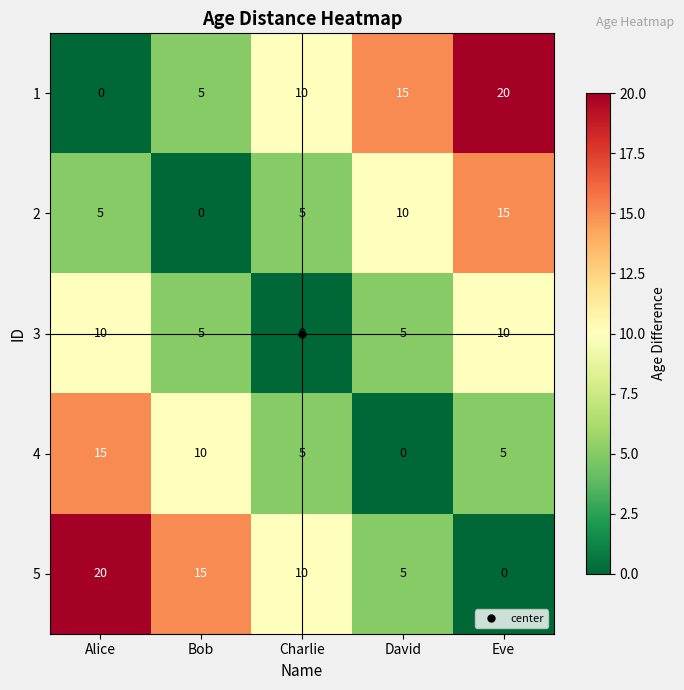

What is the average value of the 3 series?

6